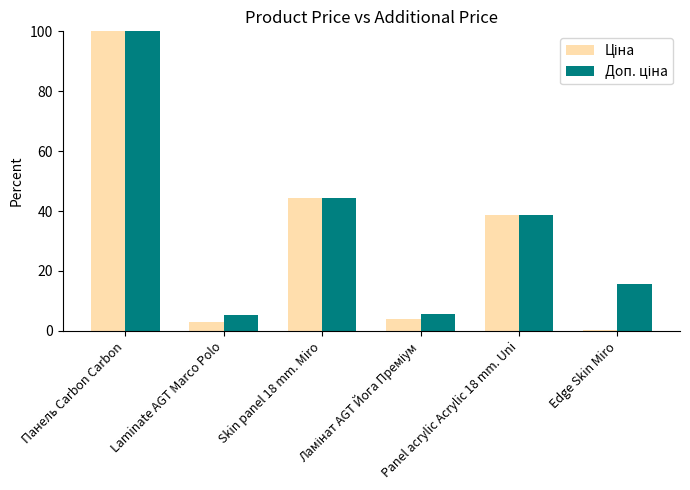

Count the number of data series in this chart.

2